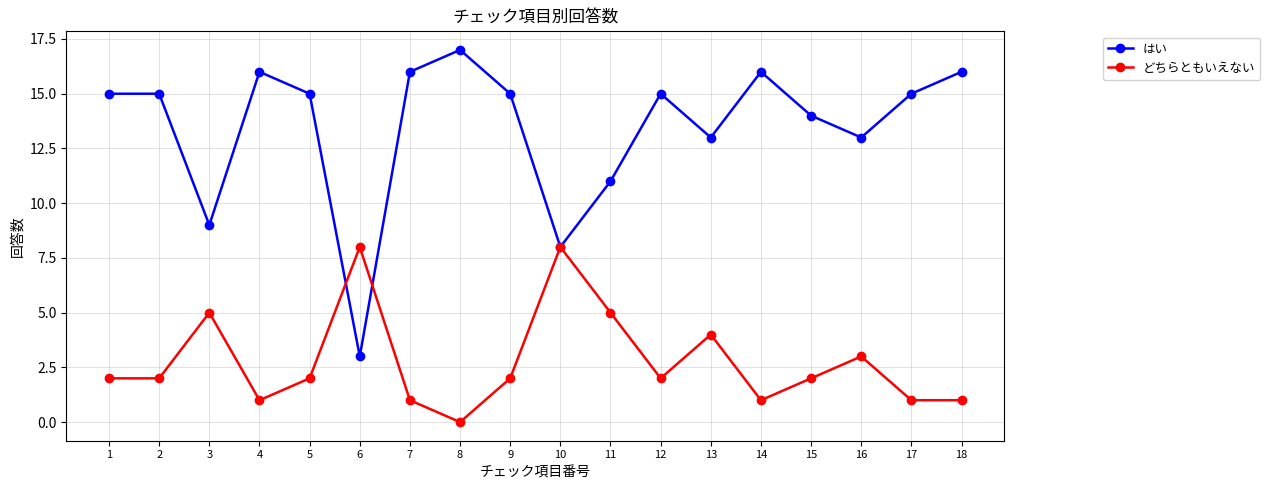

At which category does どちらともいえない reach its first local peak?

3